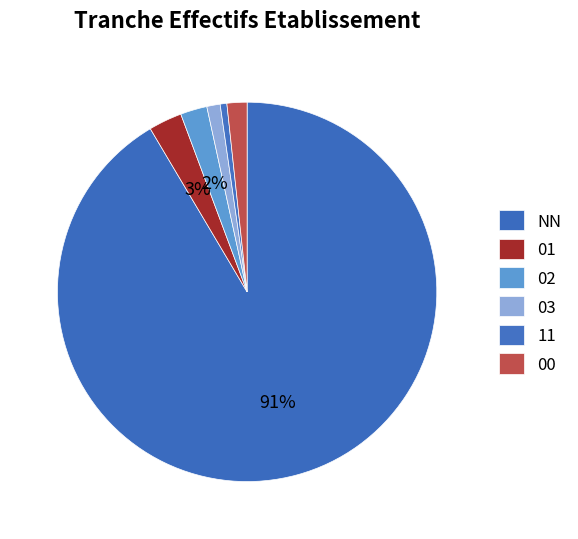

To the nearest percent, what percentage of the pie is 02?

2%